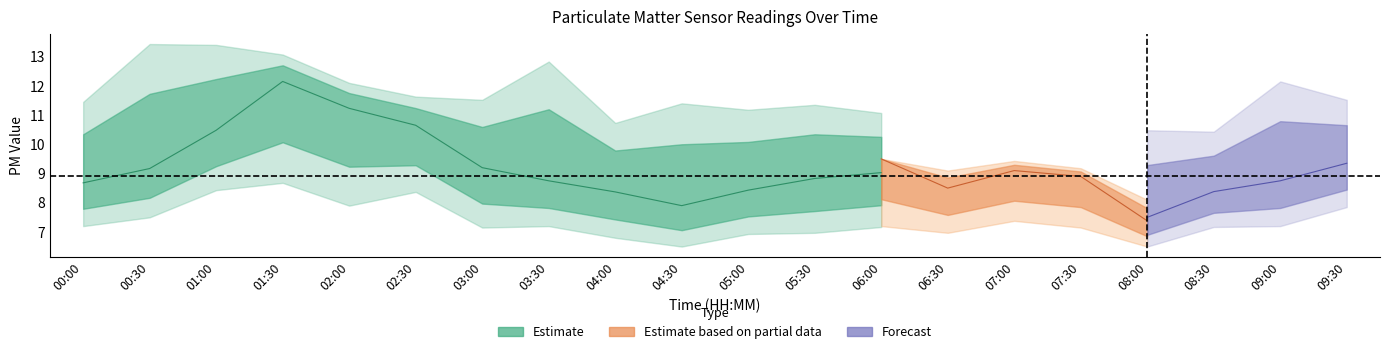

What is the average value of the P1_lower series?

7.4